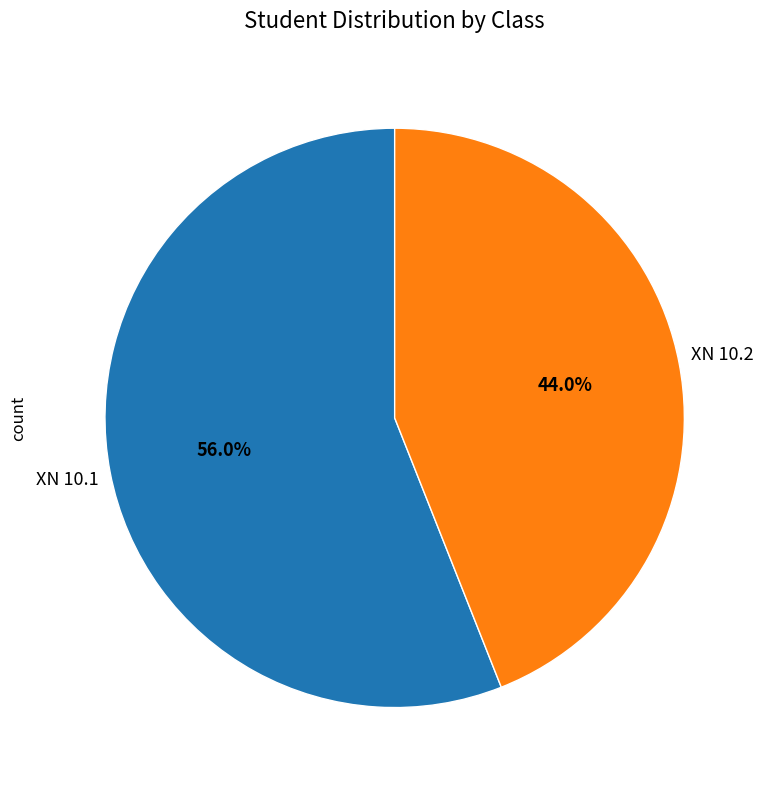

Count the number of slices in the pie.

2